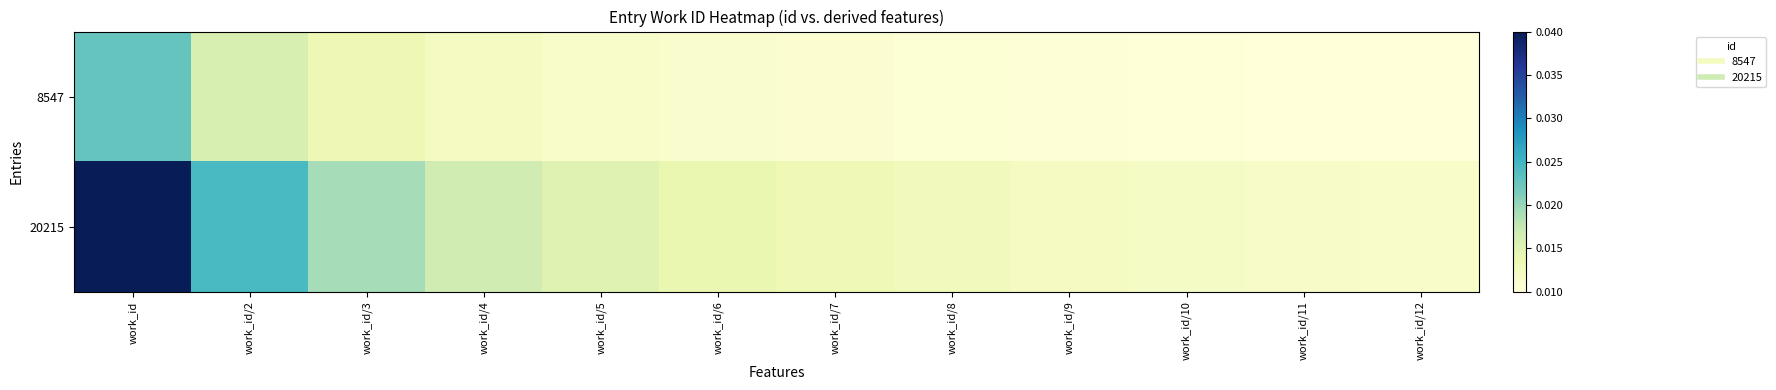

Which series has the largest total across all categories?

20215